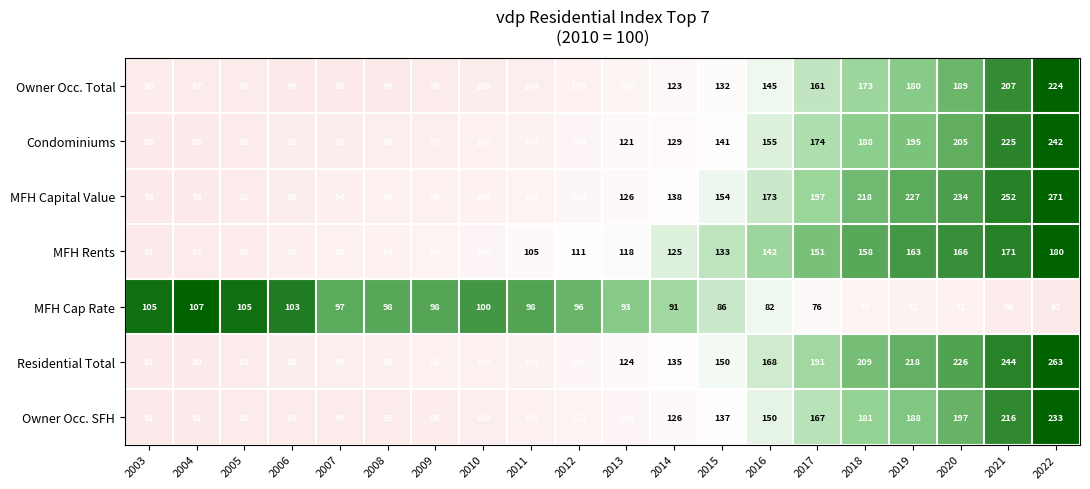

What is the spread (max minus min) of values at 2006?

15